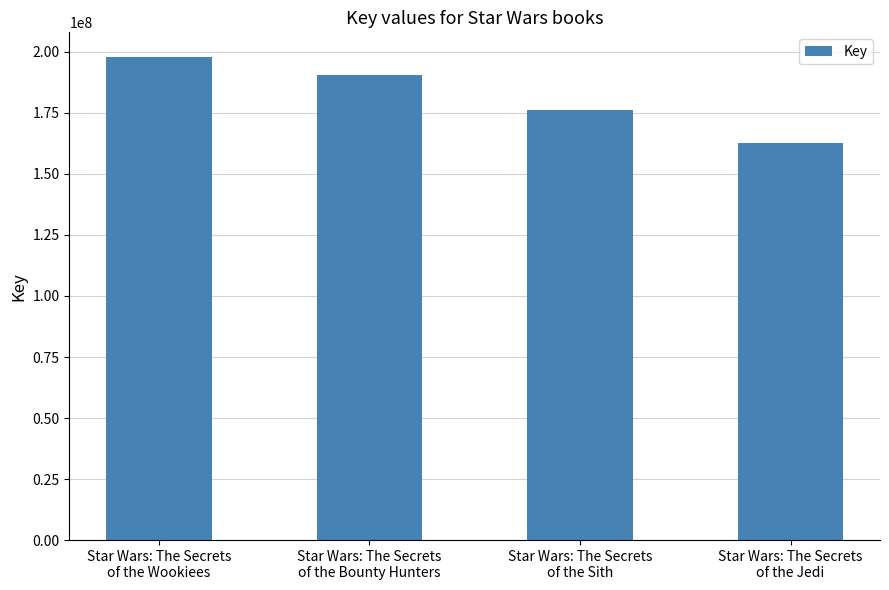

What is the minimum value shown in the chart?

162537240